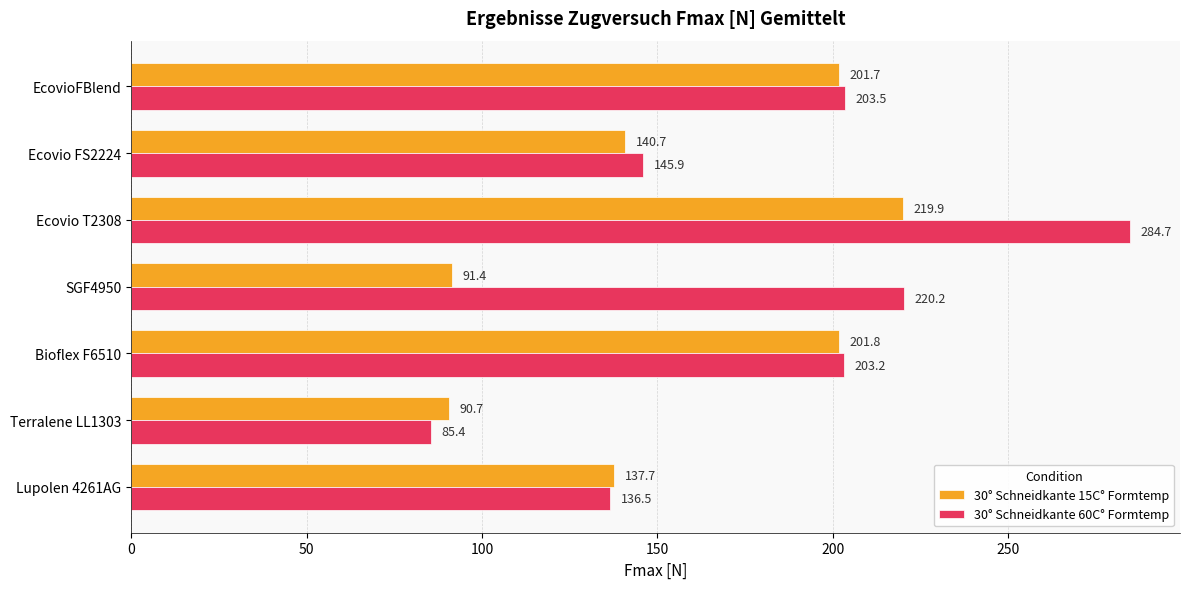

What is the average value of the 30° Schneidkante 60C° Formtemp series?

182.8